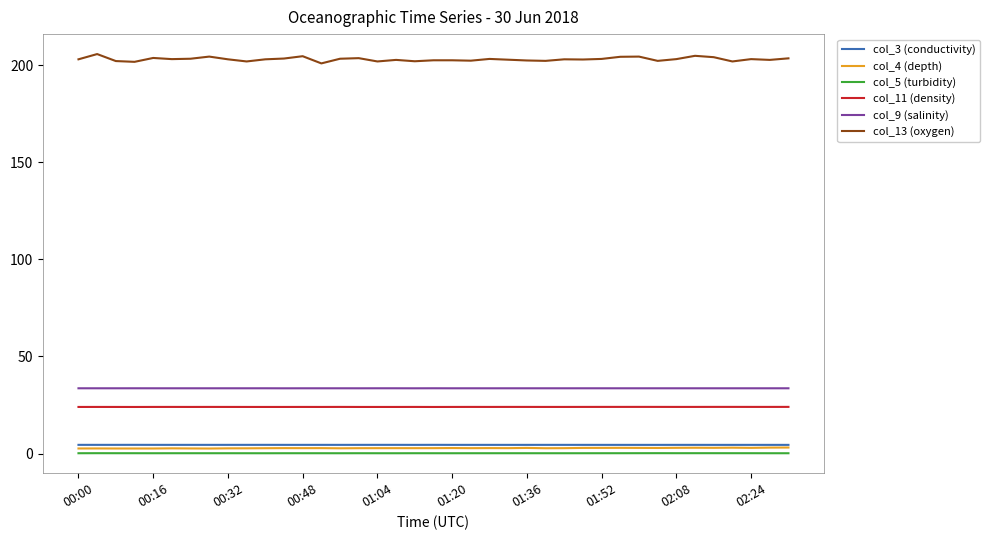

Which series has the largest range (max minus min)?

col_13 (oxygen)